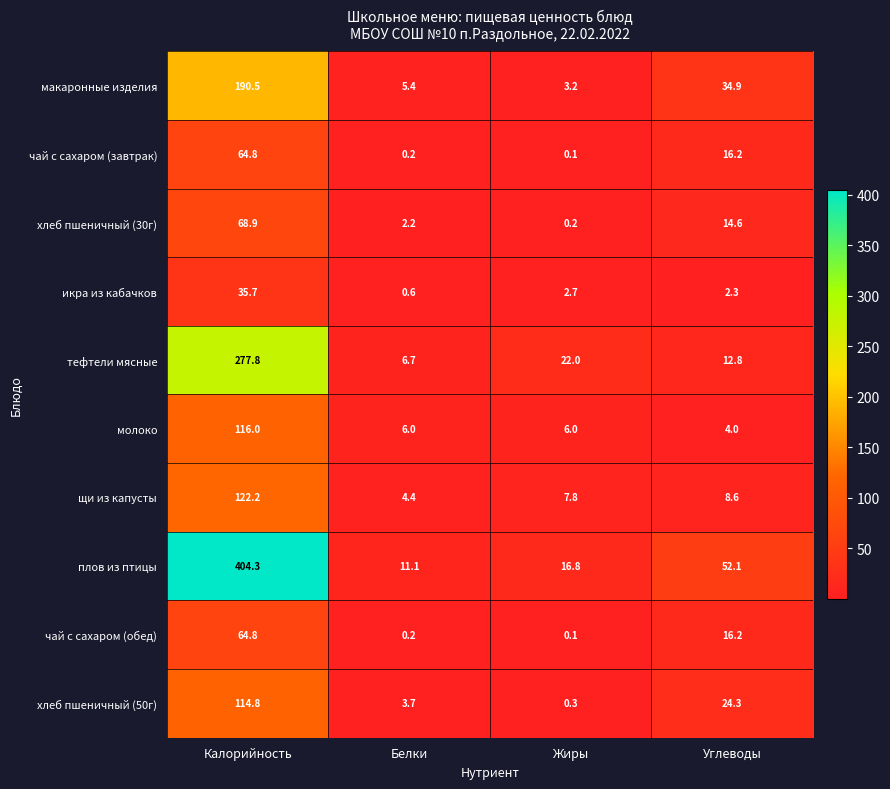

What is the total value across all series at Углеводы?

186.0